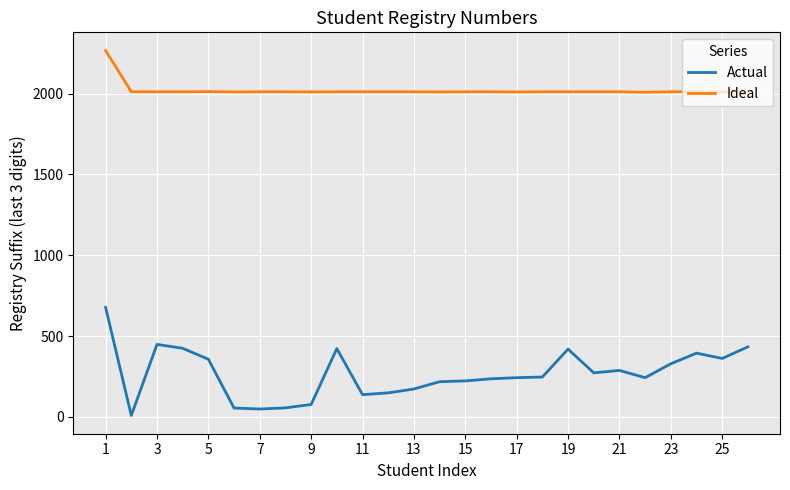

What is the difference between the maximum and minimum values in the Actual series?

669